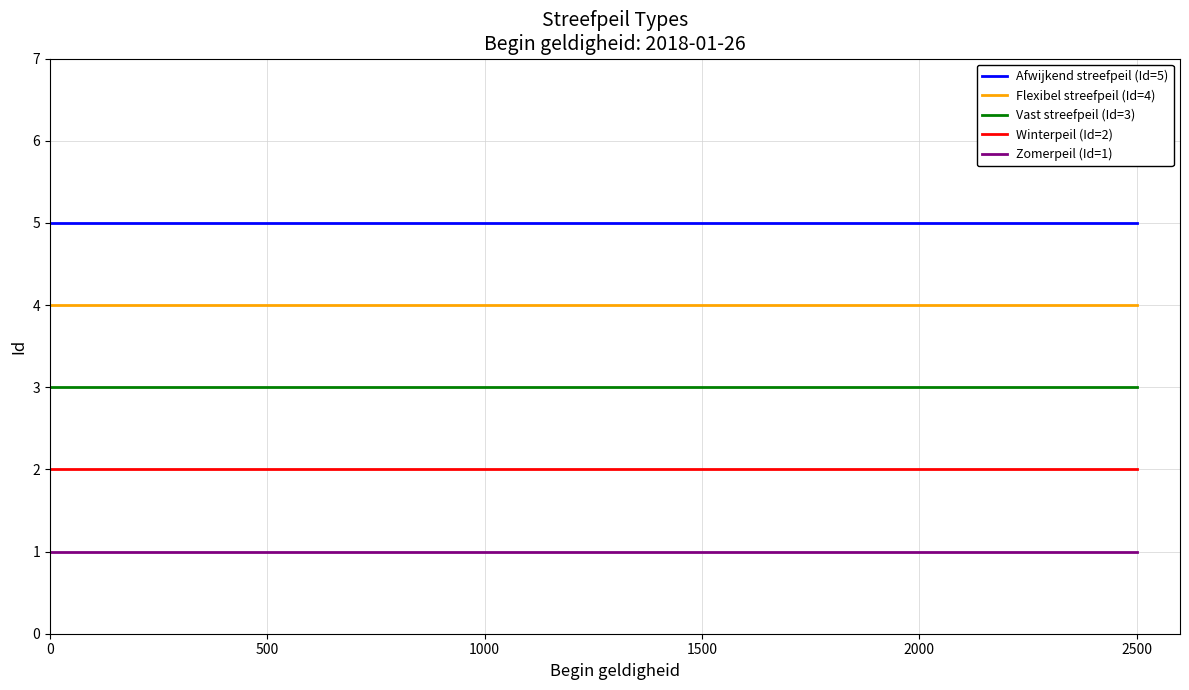

What is the highest value of the Vast streefpeil (Id=3) series?

3